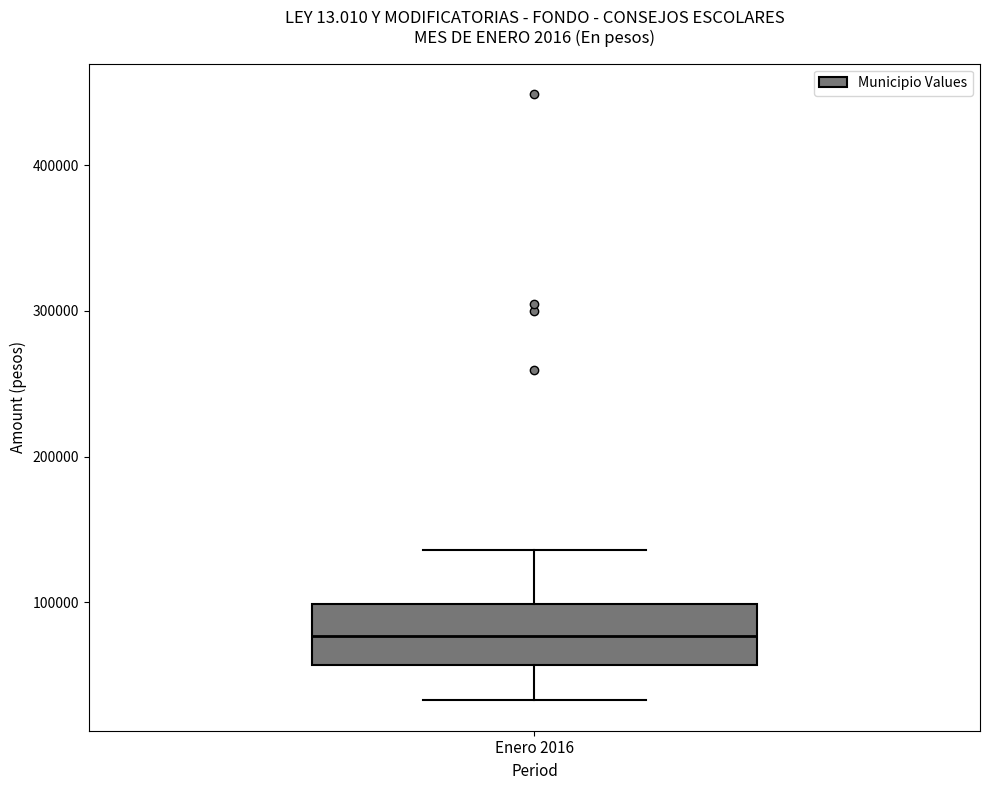

Where does the lower whisker of the box for Enero 2016 end on the y-axis? The values are not printed on the chart, so give them approximately, as read against the axis.

30000